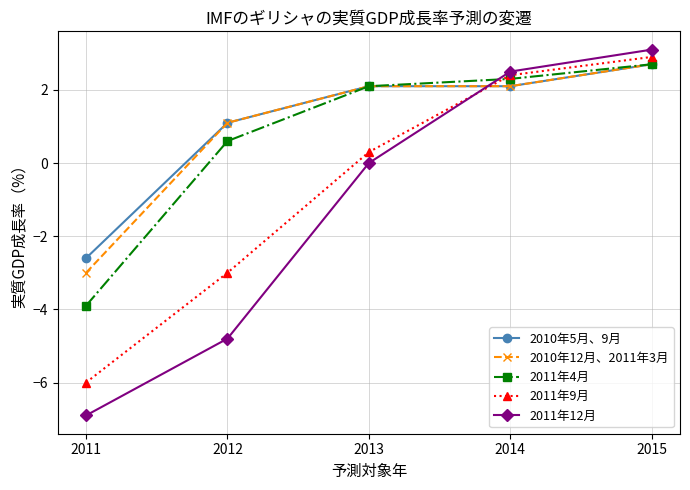

At which category does the chart reach its minimum across all series?

2011